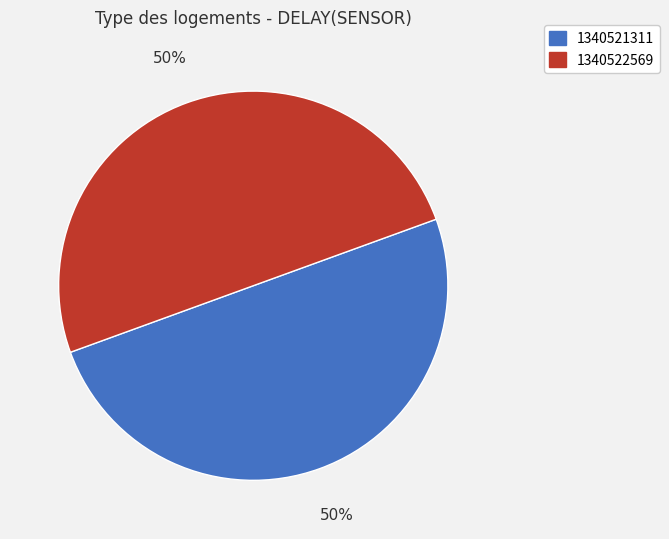

Combined, do 1340522569 and 1340521311 account for over 50%?

Yes